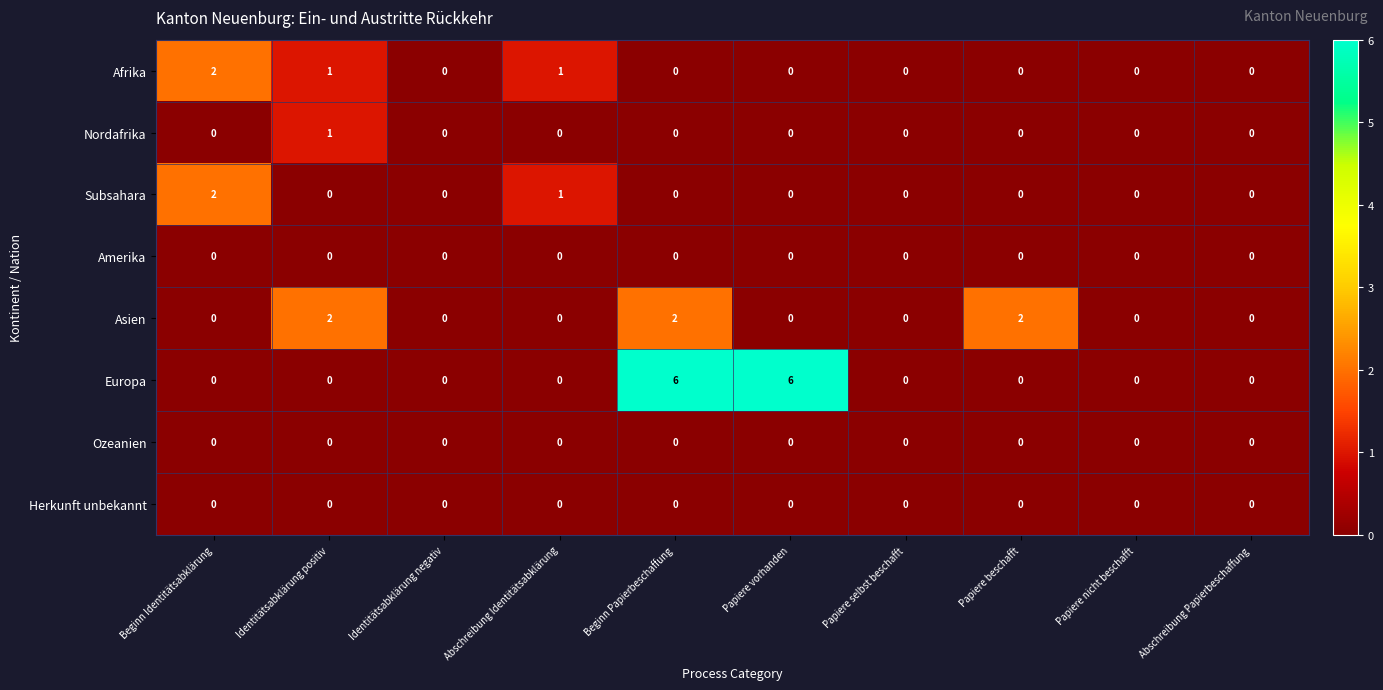

How many categories are shown in the chart?

10